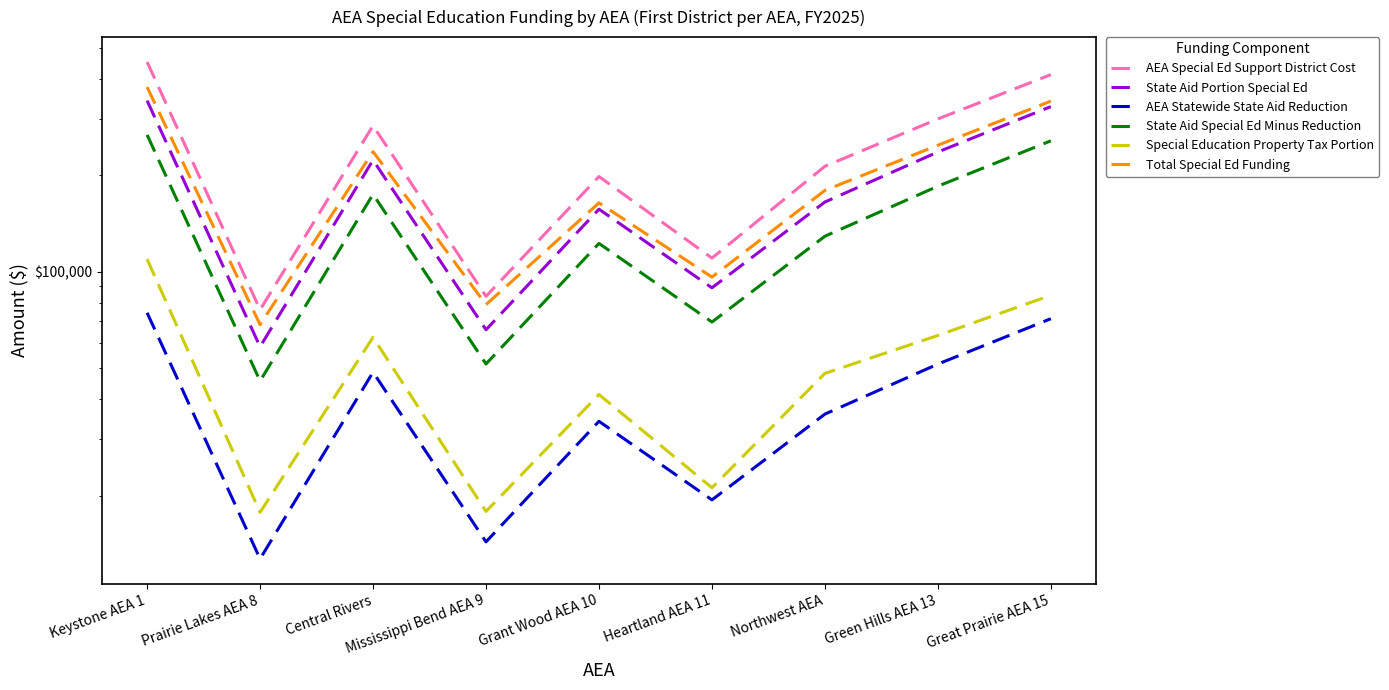

What is the value of the State Aid Special Ed Minus Reduction point at the 2nd from the left?

45624